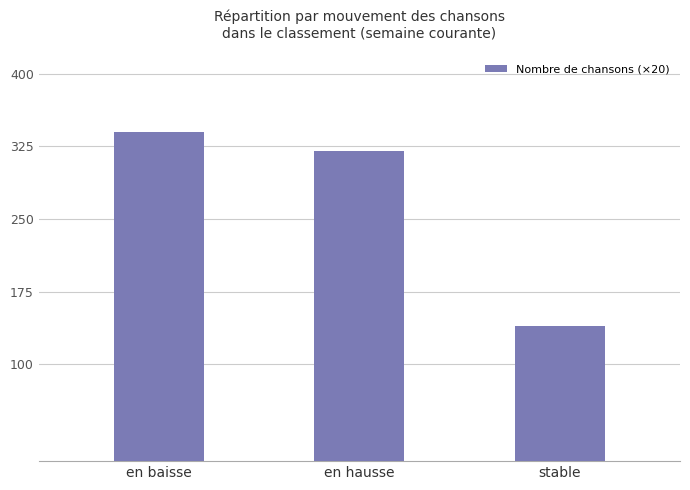

What is the value of the 2nd bar from the left?

320